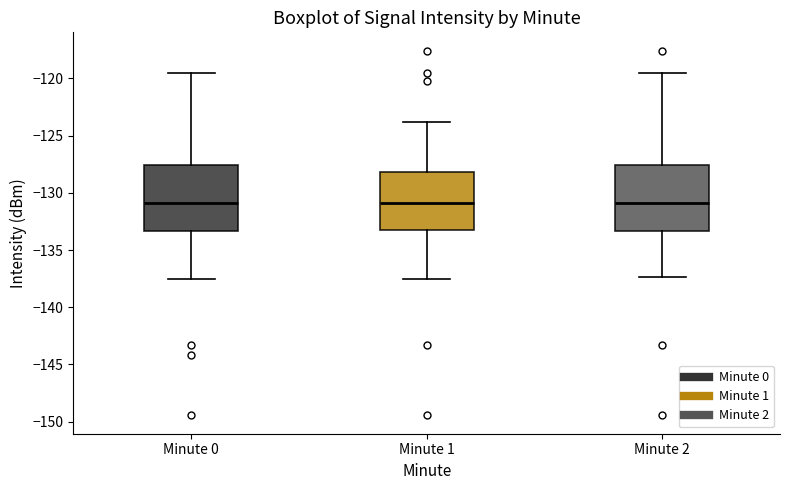

Where does the median line of the box for Minute 1 sit on the y-axis? The values are not printed on the chart, so give them approximately, as read against the axis.

-131.0